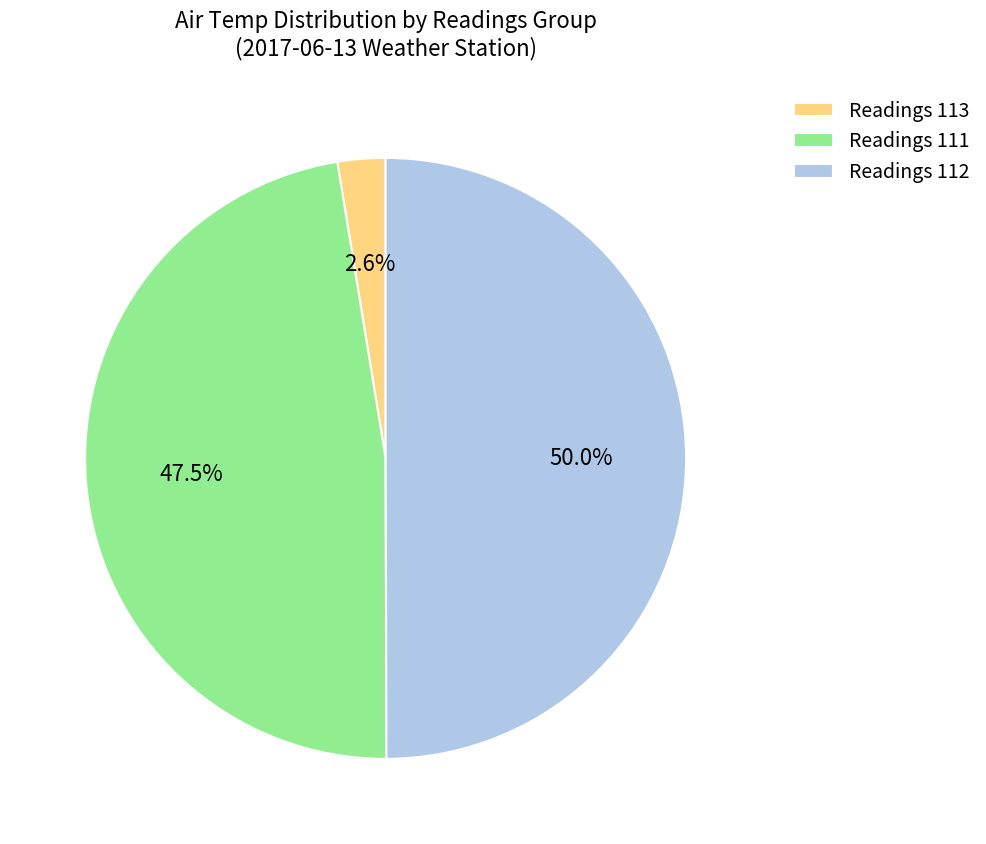

Does Readings 111 represent more than half of the total?

No